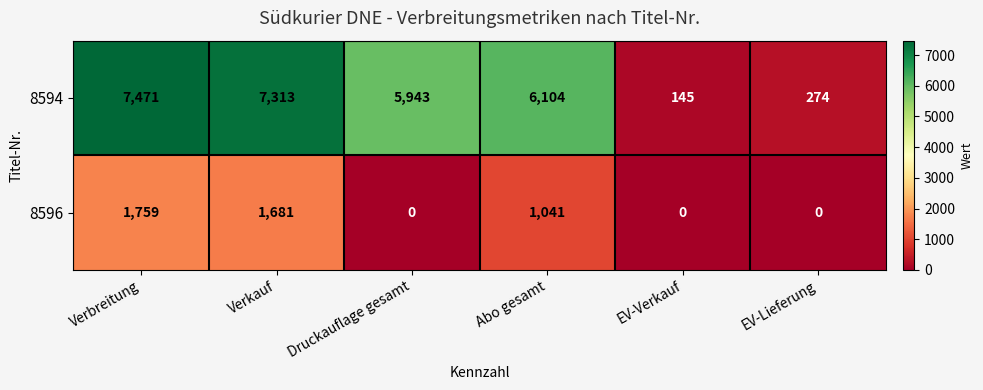

What is the difference between the 8594 values at Verkauf and Verbreitung?

158